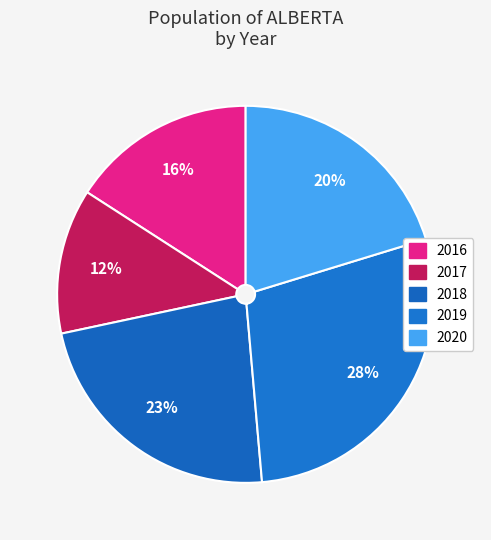

What percentage is the 2016 slice, to the nearest percent?

16%